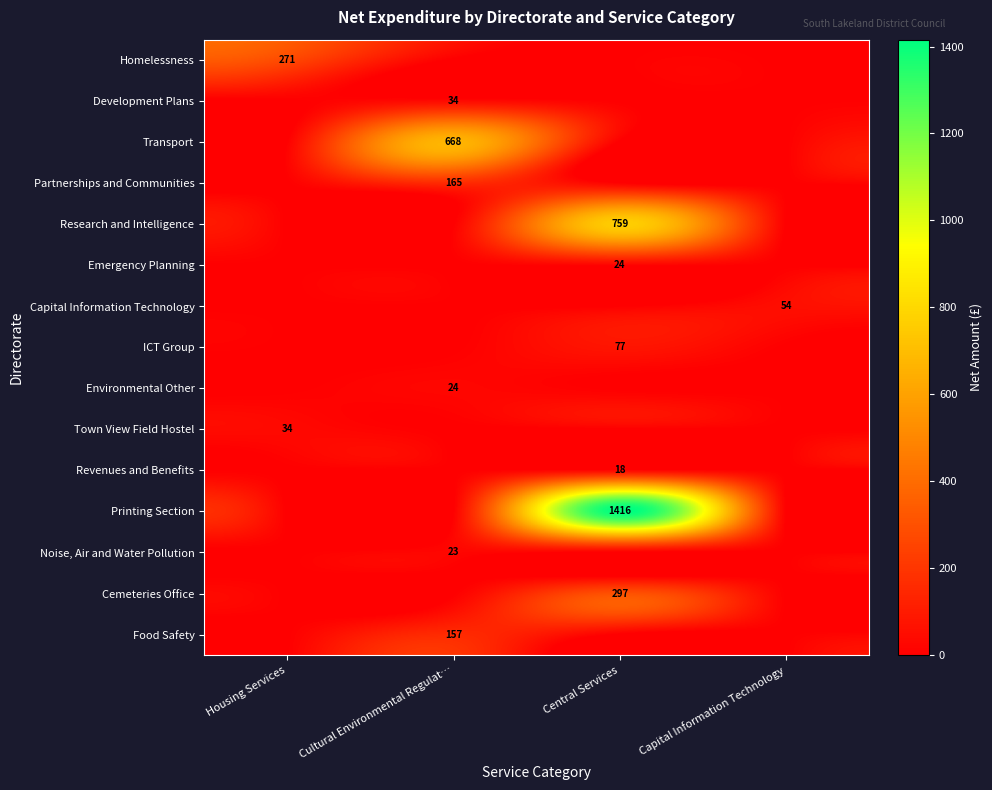

True or false: Development Plans has a value of 10 at Cultural Environmental Regulat….

False